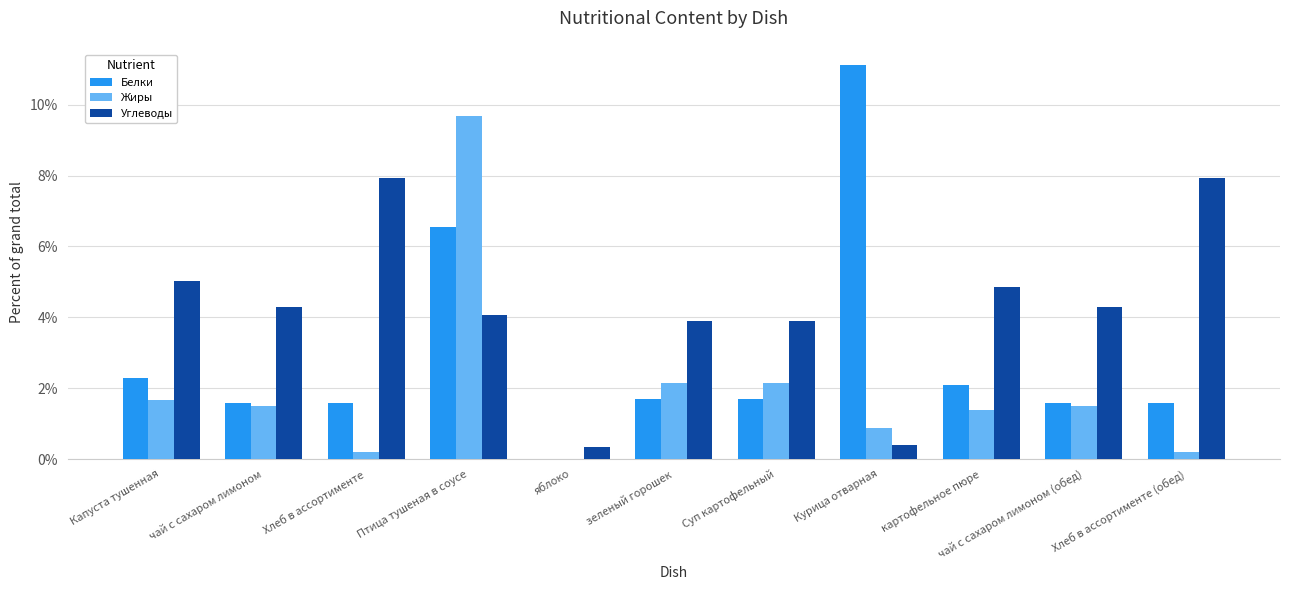

What is the average value of the Жиры series?

1.9